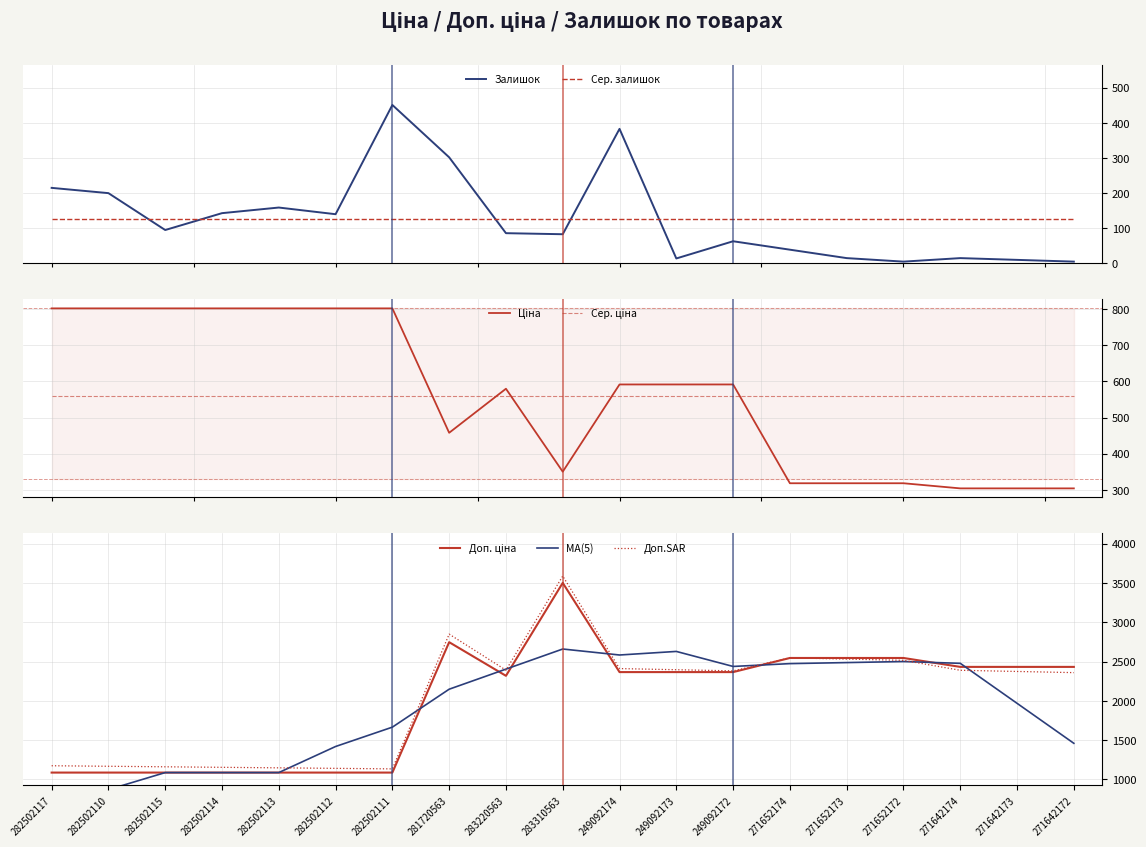

What is the difference between the Залишок values at 249092173 and 283220563?

72.0